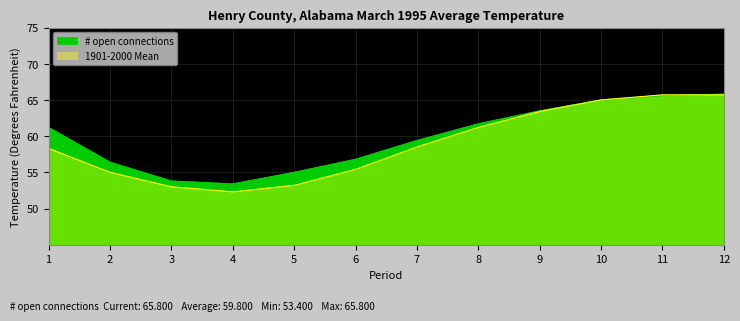

Which series changed the most between 9 and 10?

1901-2000 Mean